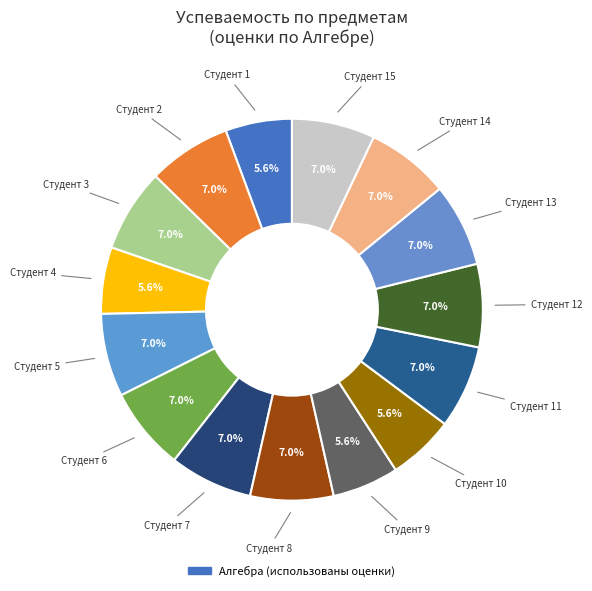

How many segments does this pie chart have?

15